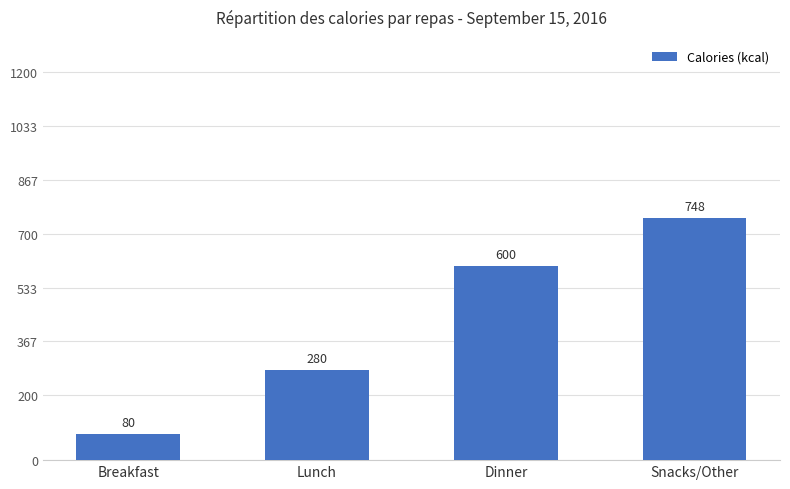

What is the value of the 4th bar from the left?

748